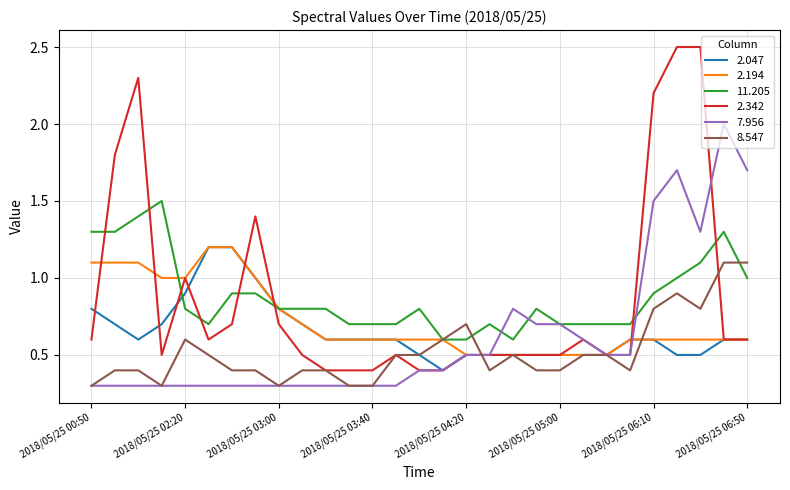

What is the lowest value of the 2.194 series?

0.5